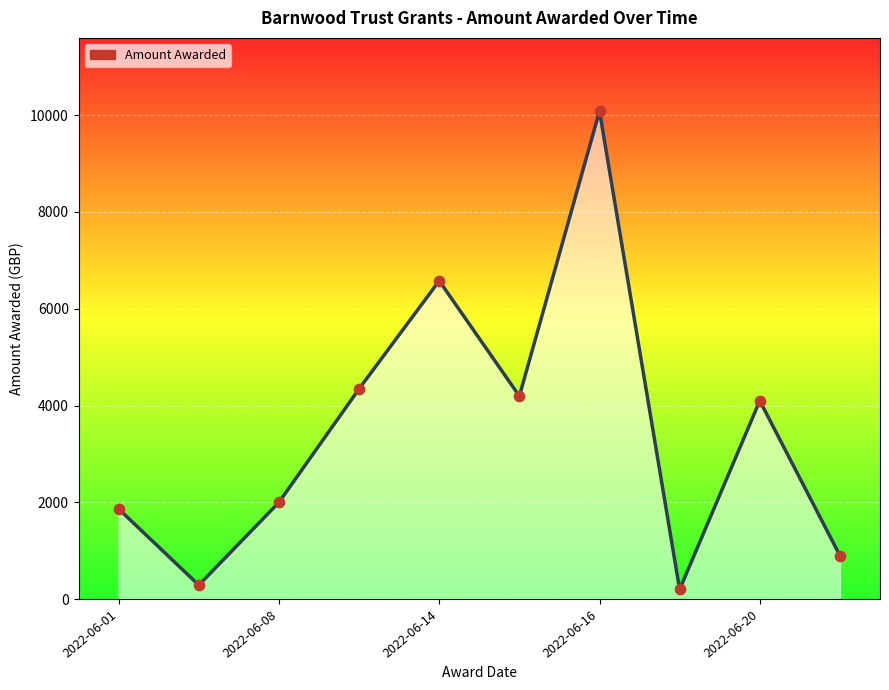

What is the maximum value shown in the chart?

10084.0